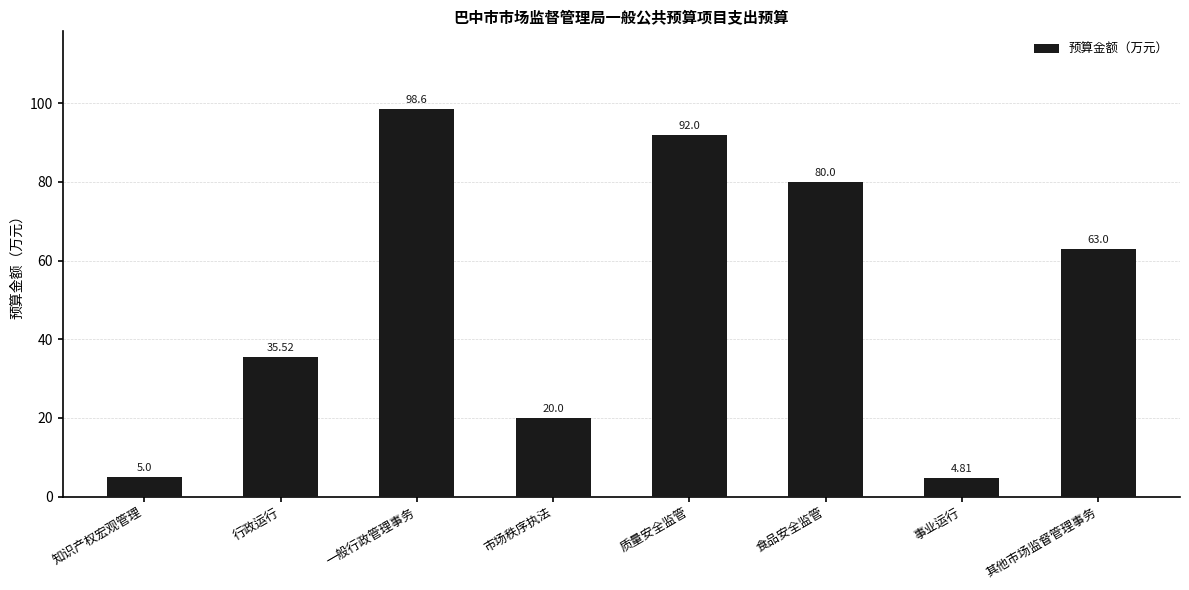

What is the difference between the second highest and second lowest values?

87.0